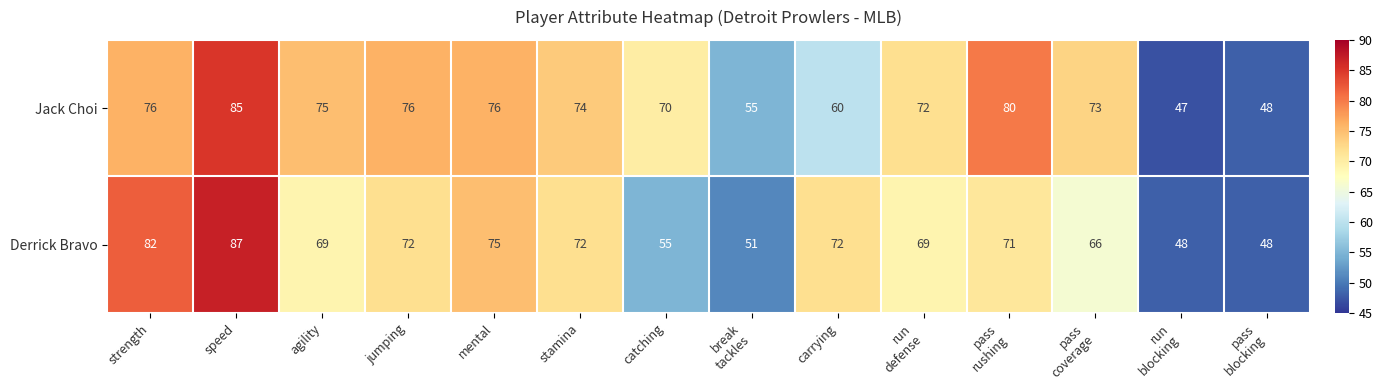

Between carrying and run
defense, which series saw the biggest shift?

Jack Choi